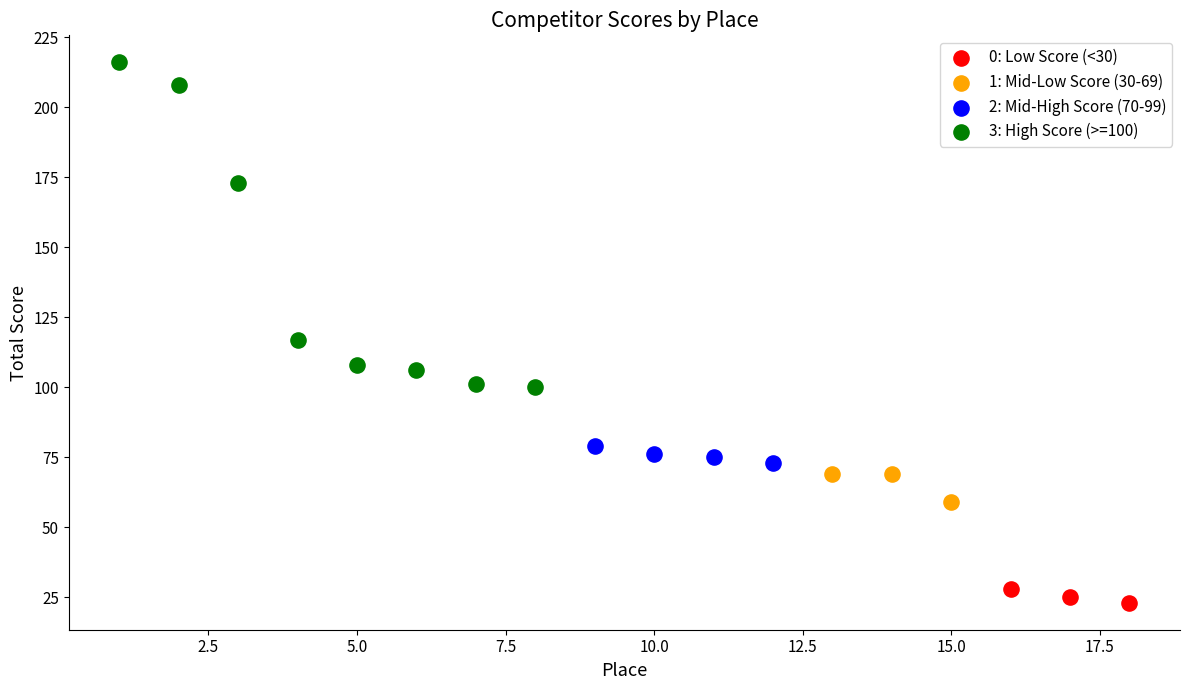

Which series has the largest Y range (max minus min)?

3: High Score (>=100)